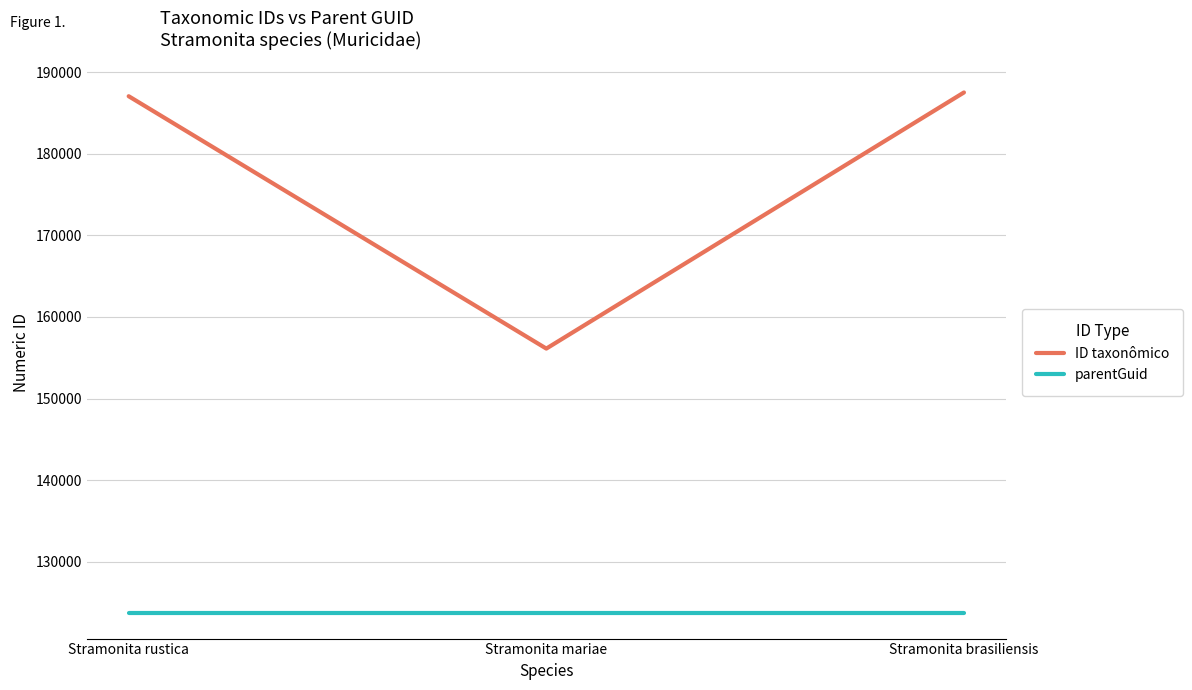

List the series in order of their overall mean, highest first.

ID taxonômico, parentGuid